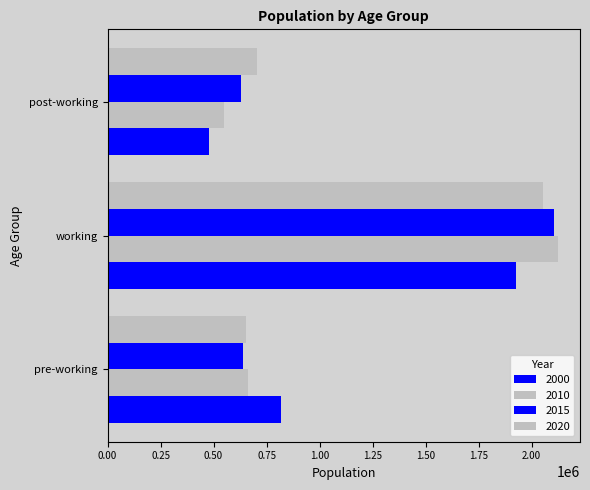

Count the number of categories in the chart.

3